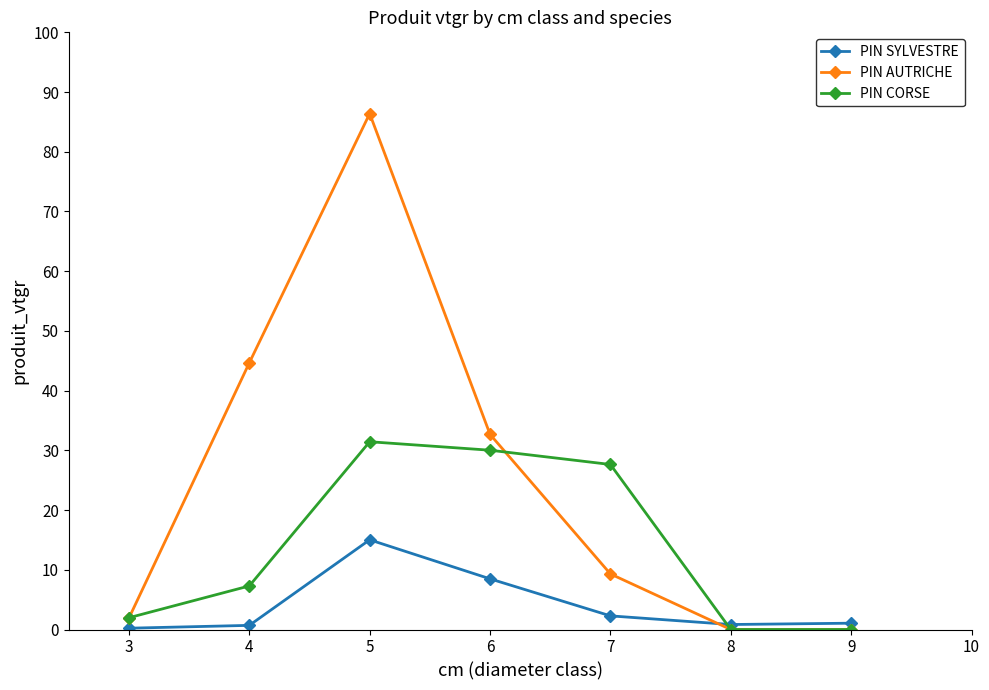

At which label does PIN AUTRICHE first exceed 9?

4